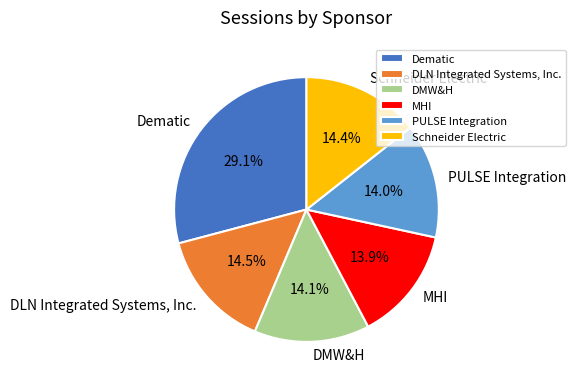

To the nearest percent, what is the average slice percentage?

17%